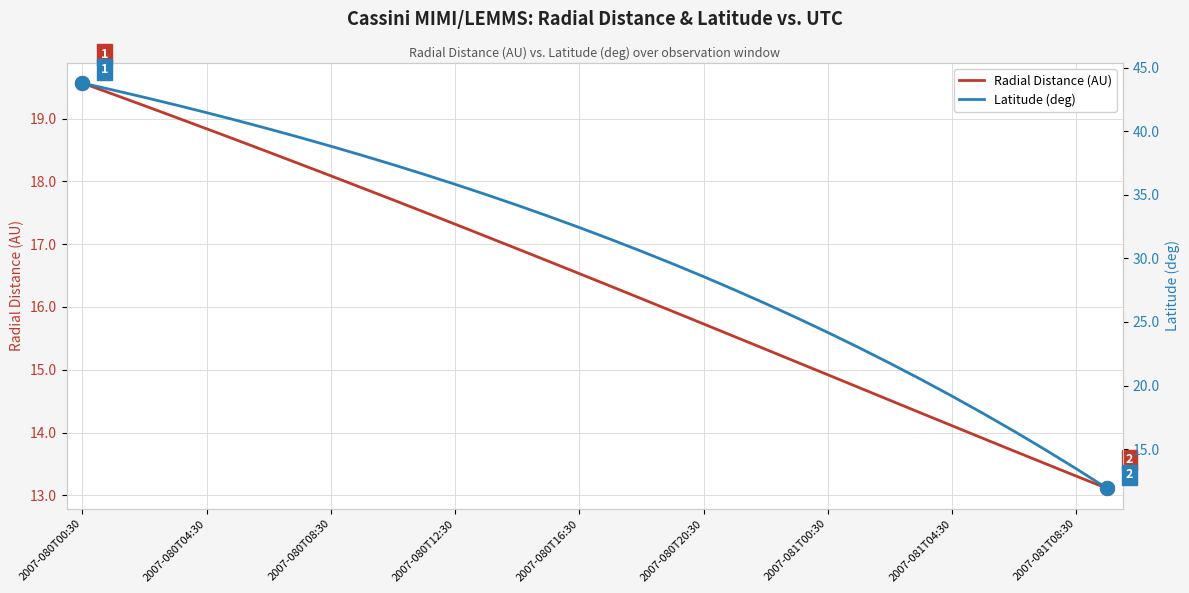

True or false: Radial Distance (AU) has a value of 6.7 at 2007-080T00:30.

False